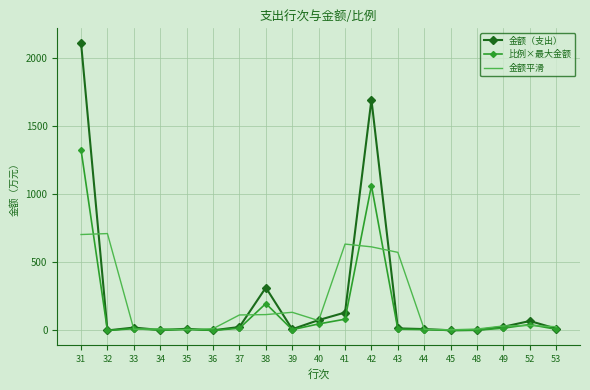

List the series in order of their peak value, highest first.

金额（支出）, 比例×最大金额, 金额平滑